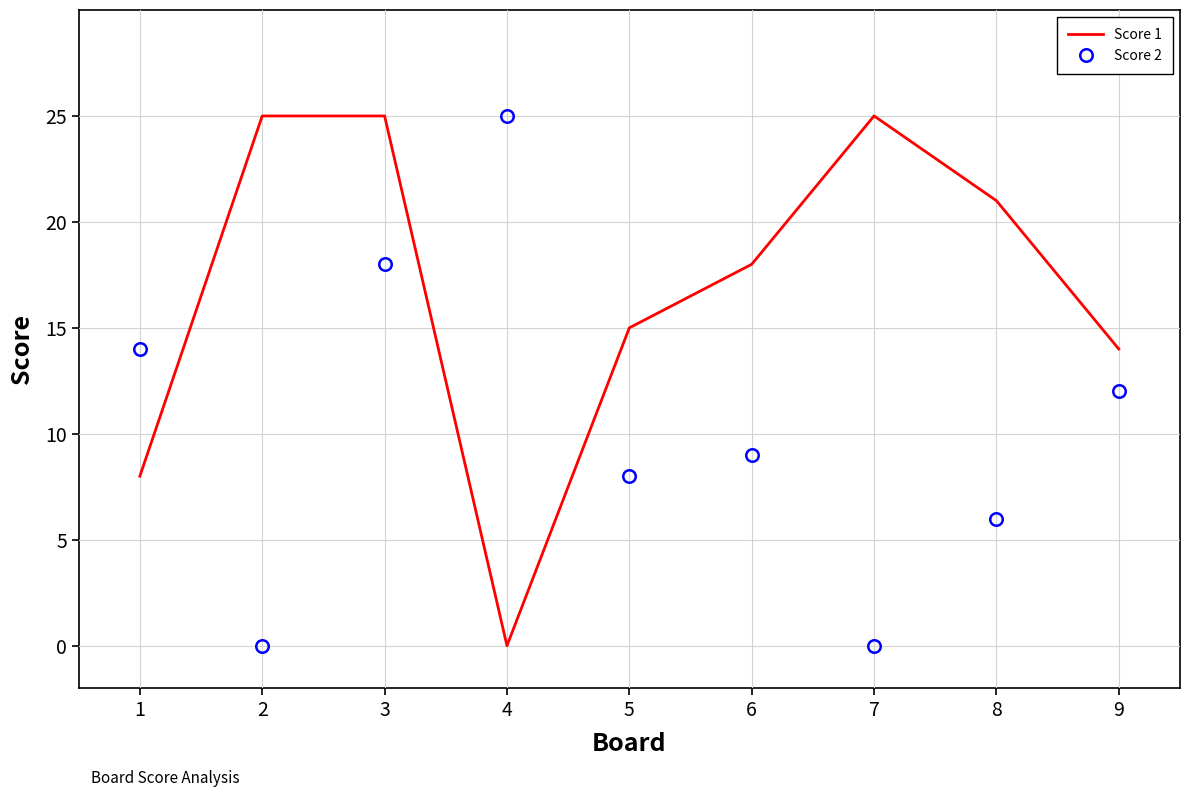

At which label does Score 1 first exceed 18?

2